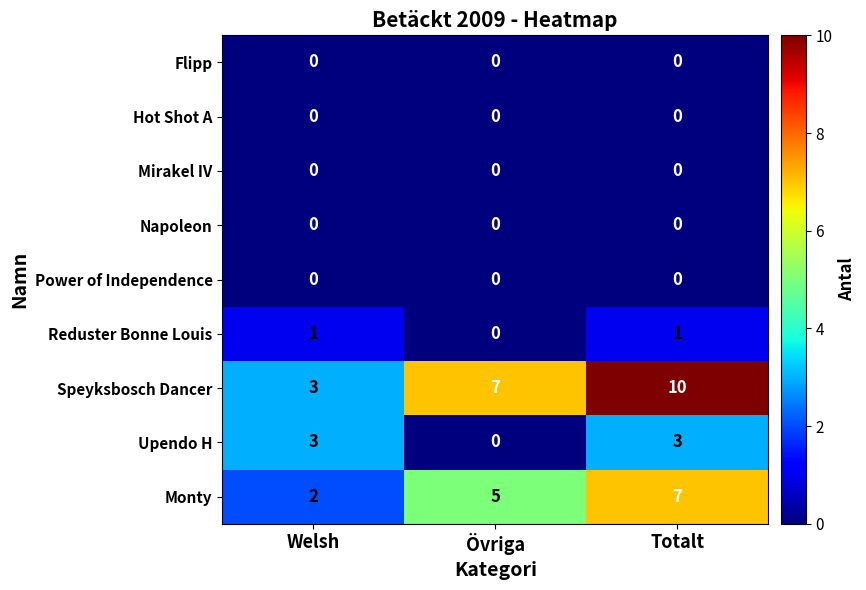

Which series has the largest total across all categories?

Speyksbosch Dancer